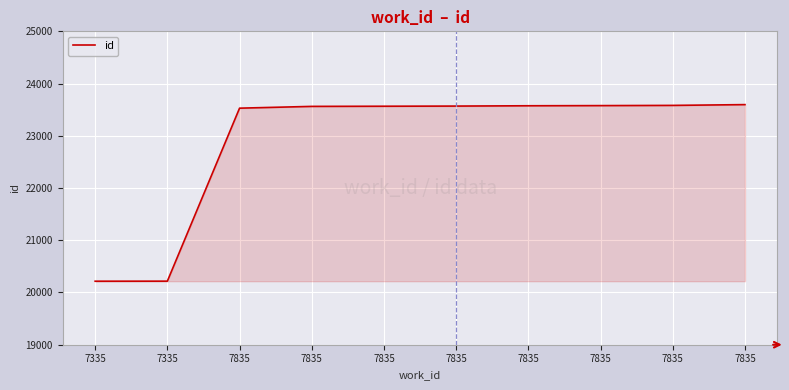

What is the difference between the second highest and second lowest values?

3365